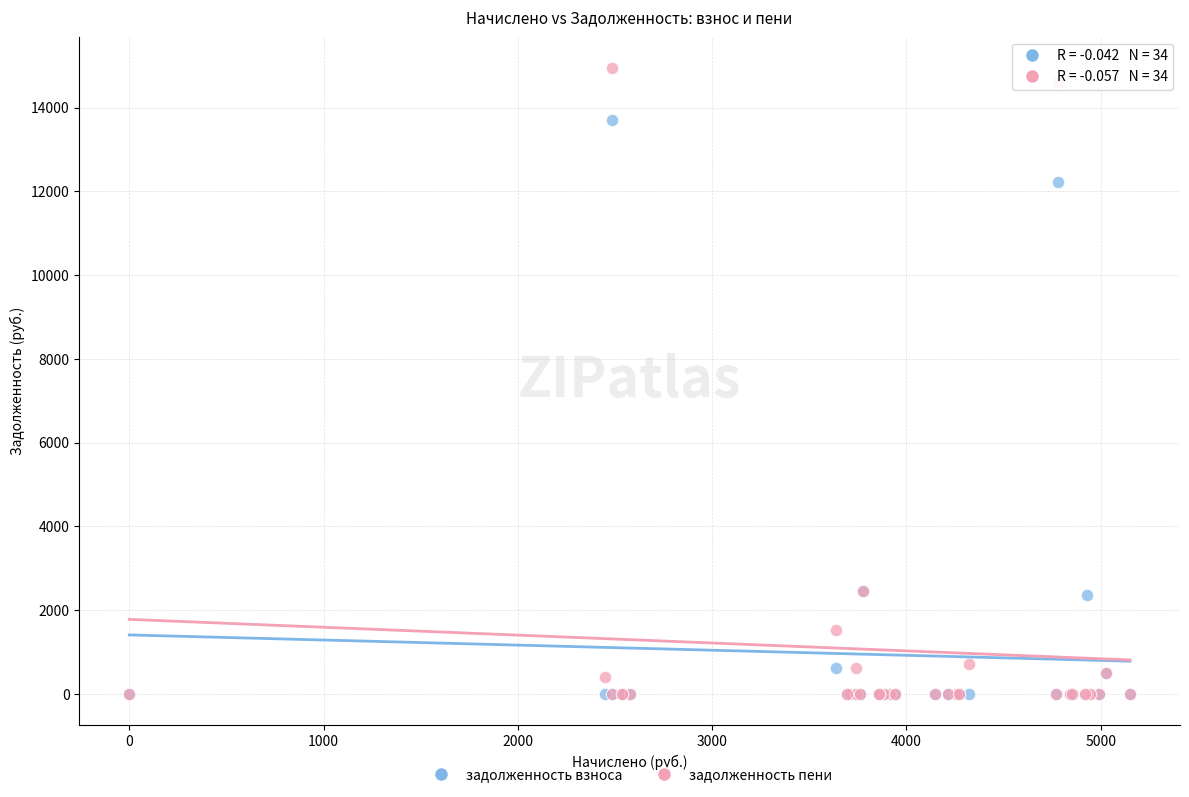

In the задолженность пени series, what Y value is closest to 7473?

2462.8